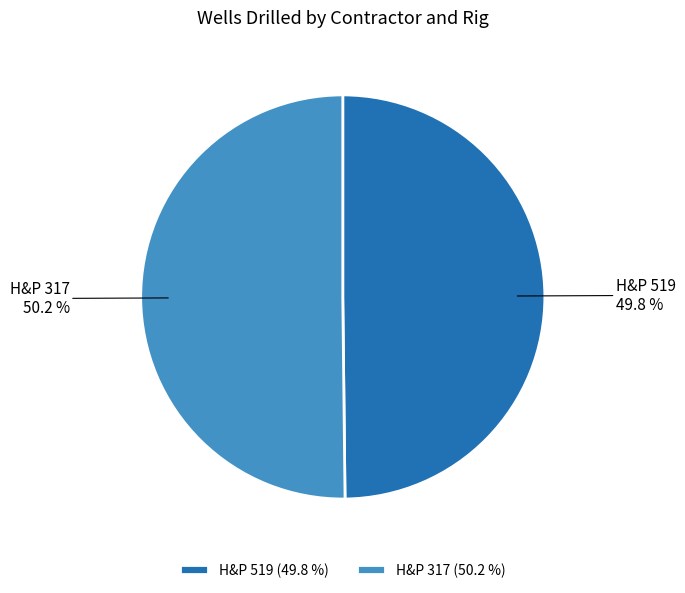

What percentage is the H&P 519 slice, to the nearest percent?

50%